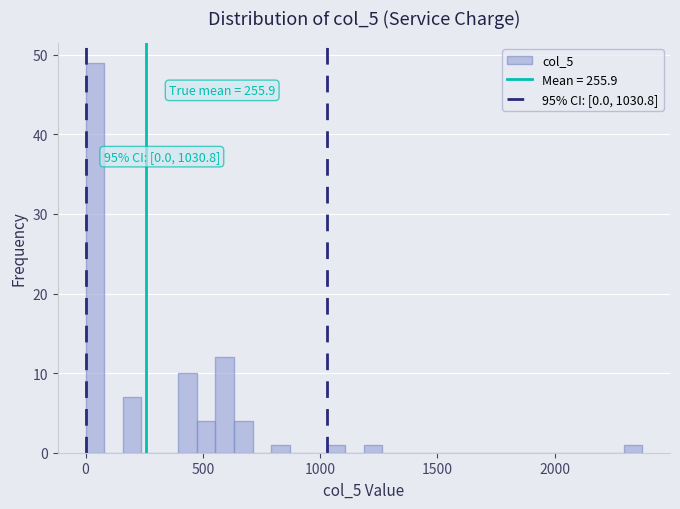

Read against the x-axis, roughly where is the centre of the tallest bar?

50